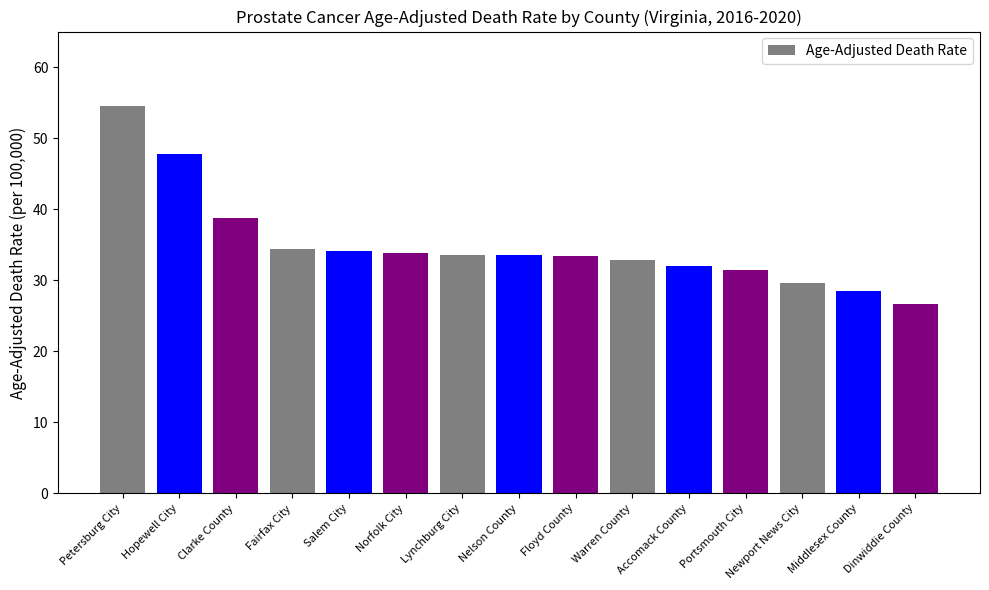

How many distinct data groups are displayed?

1